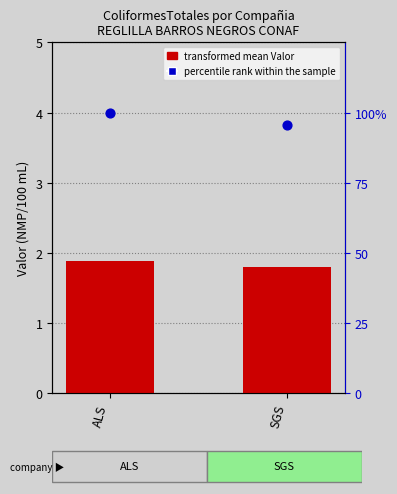

Is the value of percentile rank within the sample at ALS greater than the value of Valor_mean at ALS?

Yes